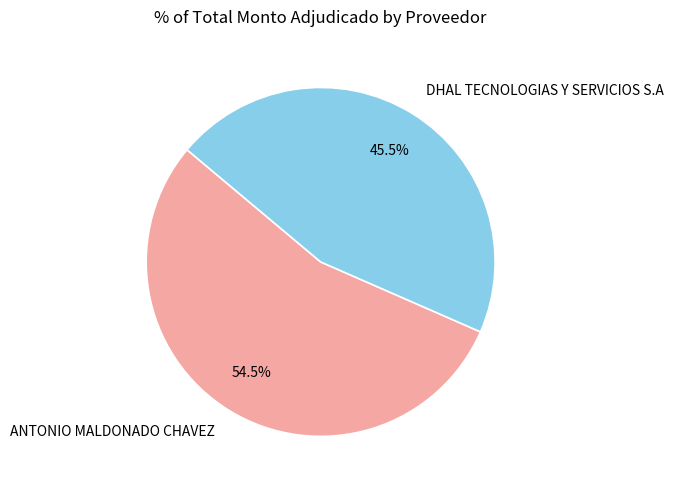

Which has a higher value, ANTONIO MALDONADO CHAVEZ or DHAL TECNOLOGIAS Y SERVICIOS S.A?

ANTONIO MALDONADO CHAVEZ